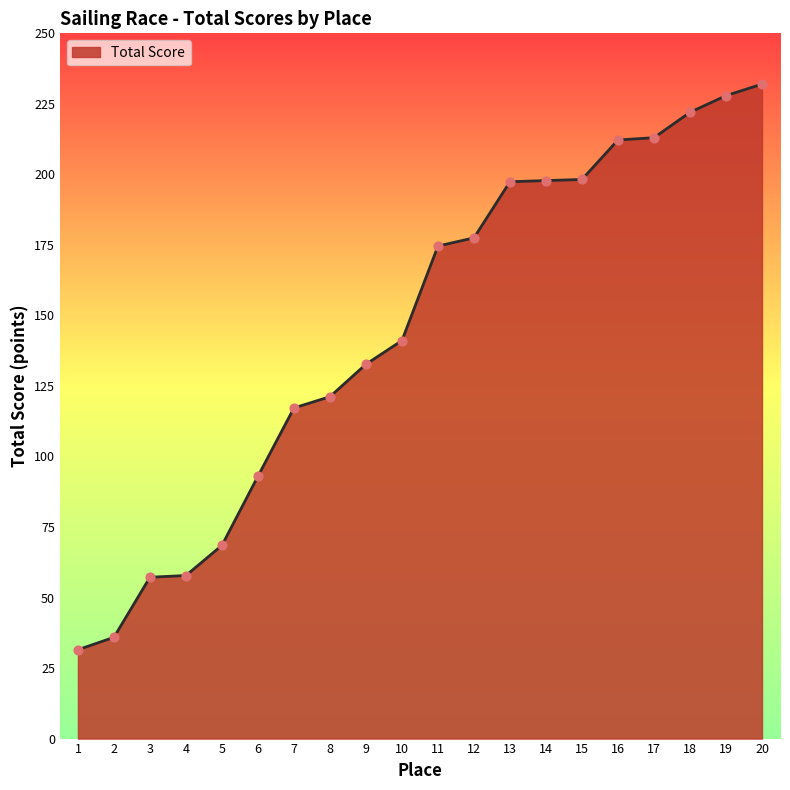

What is the ratio of the value at 15 to the value at 6?

2.1